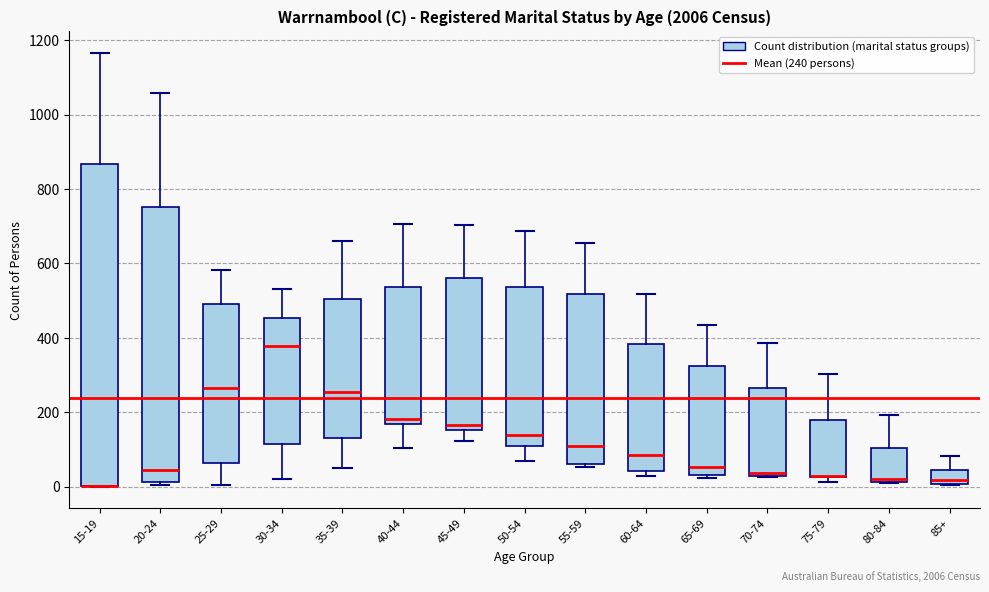

Comparing the boxes themselves (not the whiskers), which one is the tallest?

15-19